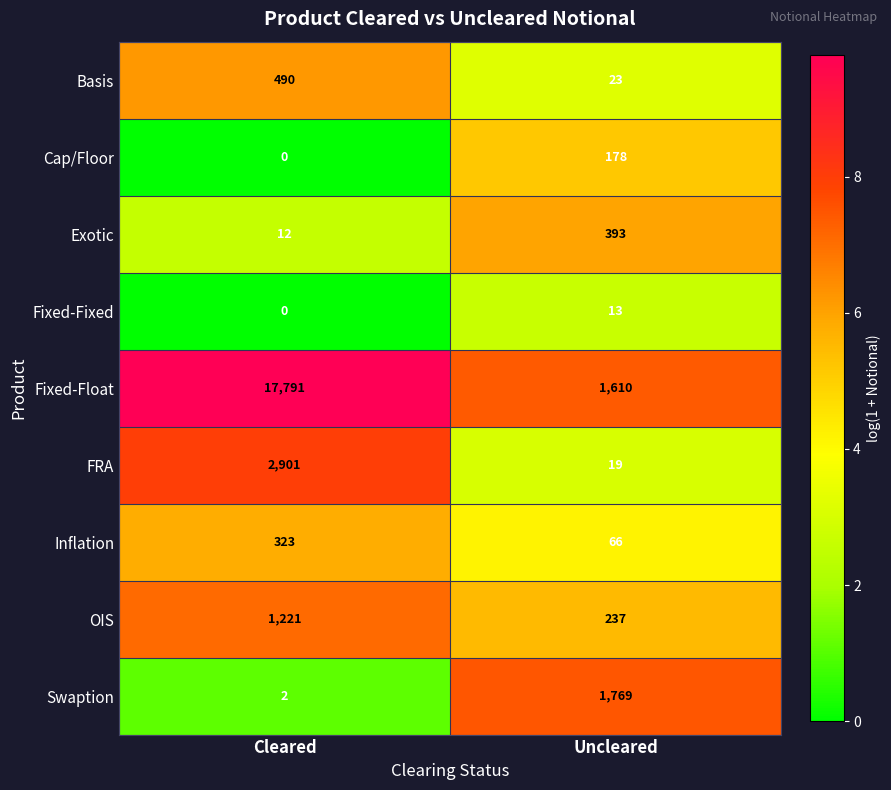

At Uncleared, list the series in order from largest to smallest.

Swaption, Fixed-Float, Exotic, OIS, Cap/Floor, Inflation, Basis, FRA, Fixed-Fixed